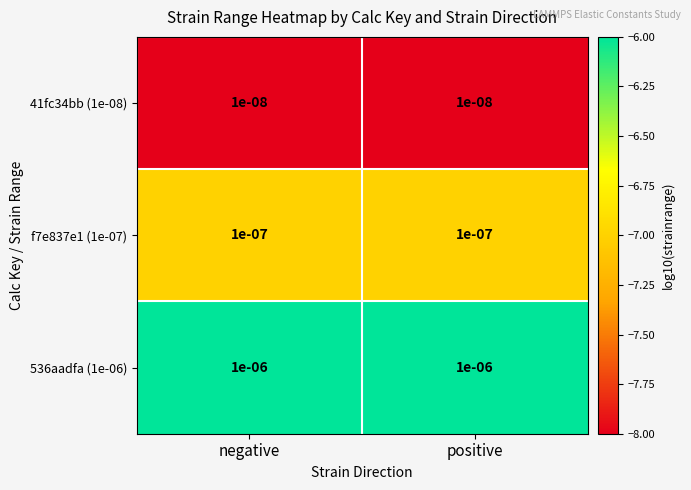

Is the value of 536aadfa (1e-06) at negative greater than the value of f7e837e1 (1e-07) at positive?

Yes